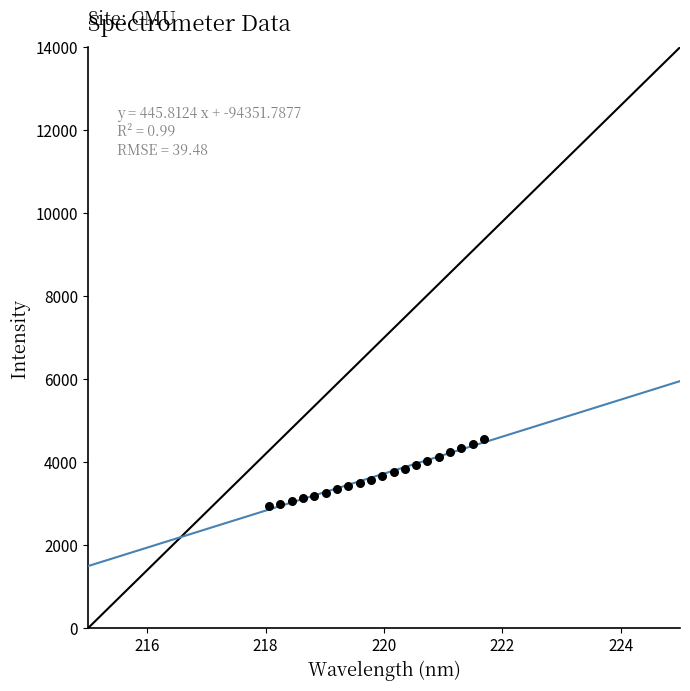

What is the range of X values (max minus min)?

3.6